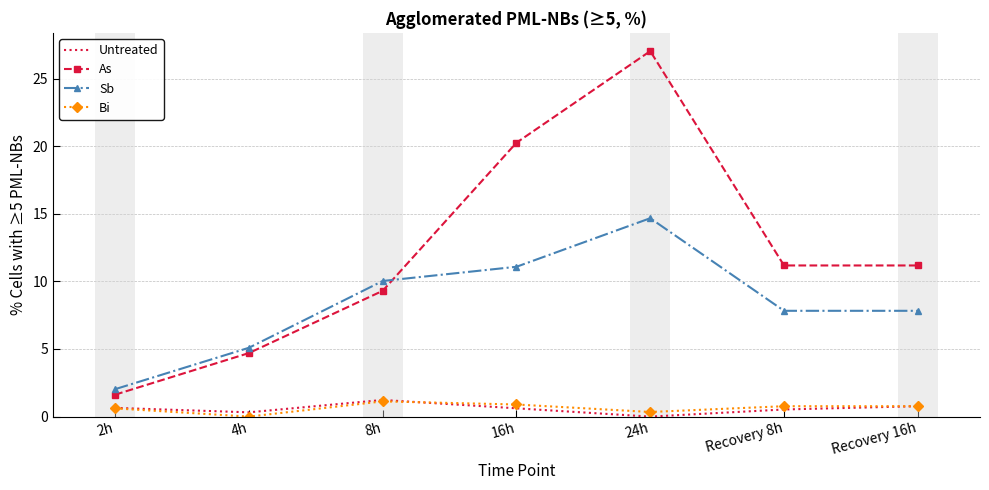

The Sb series shows 2.6 at 8h. True or false?

False